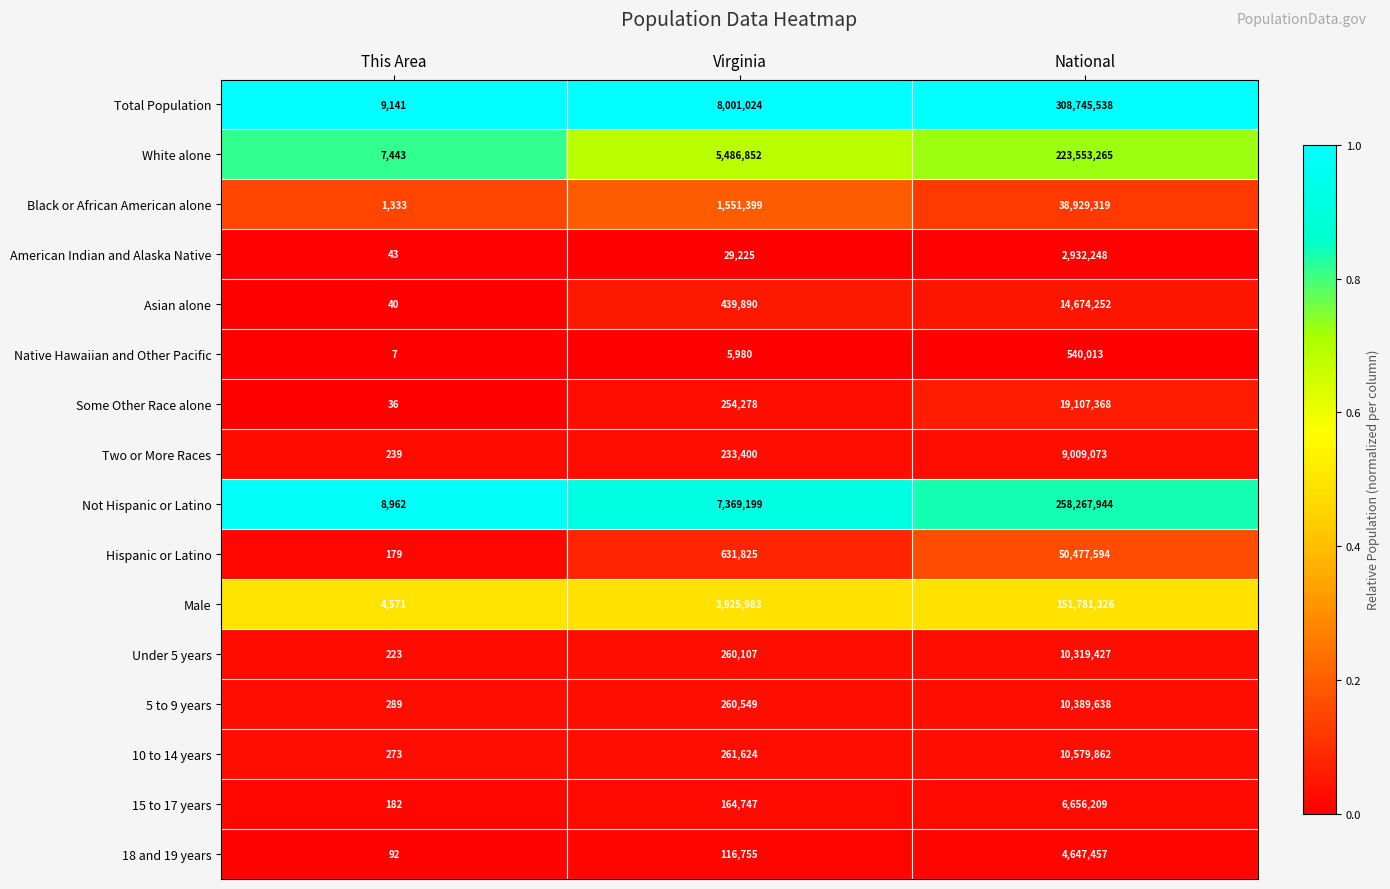

Is the value of Black or African American alone at National greater than the value of 5 to 9 years at This Area?

Yes